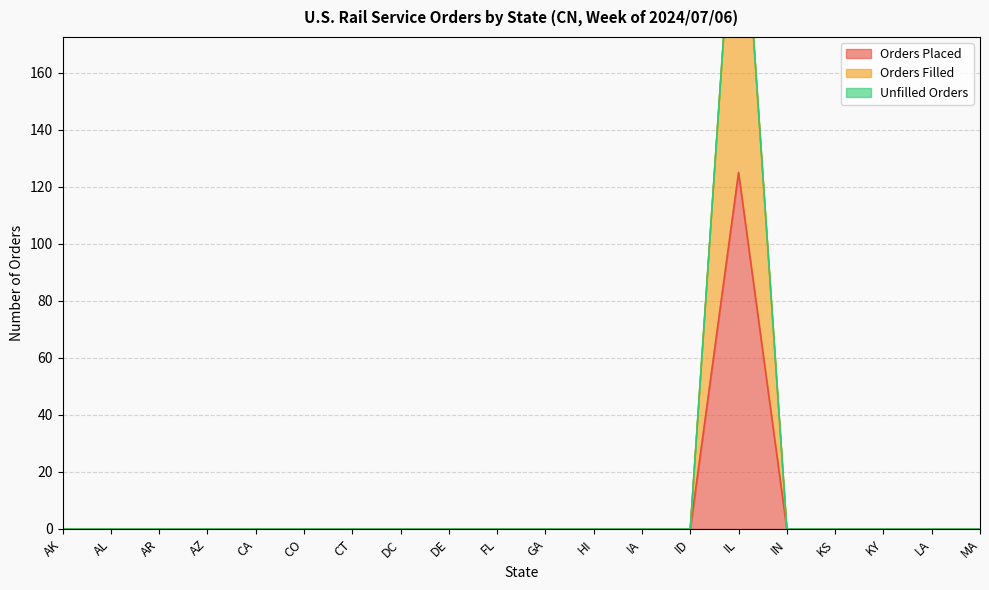

What is the label of the 3rd point from the left?

AR